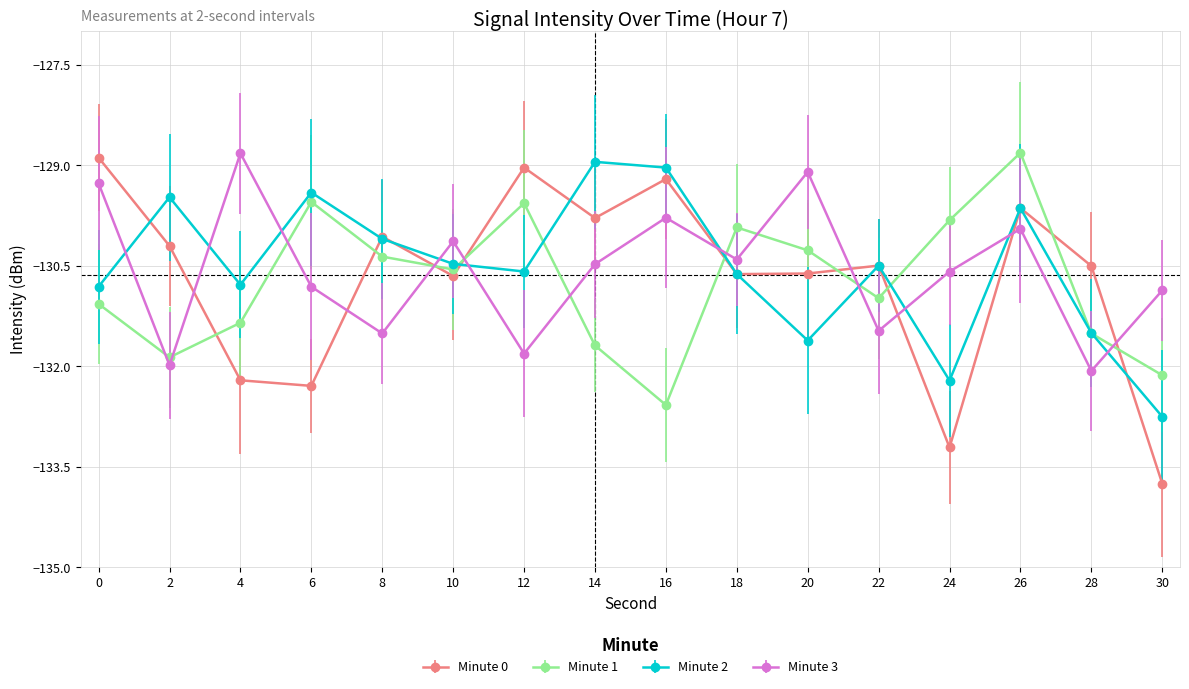

How many interior local peaks does the Minute 3 series have?

5